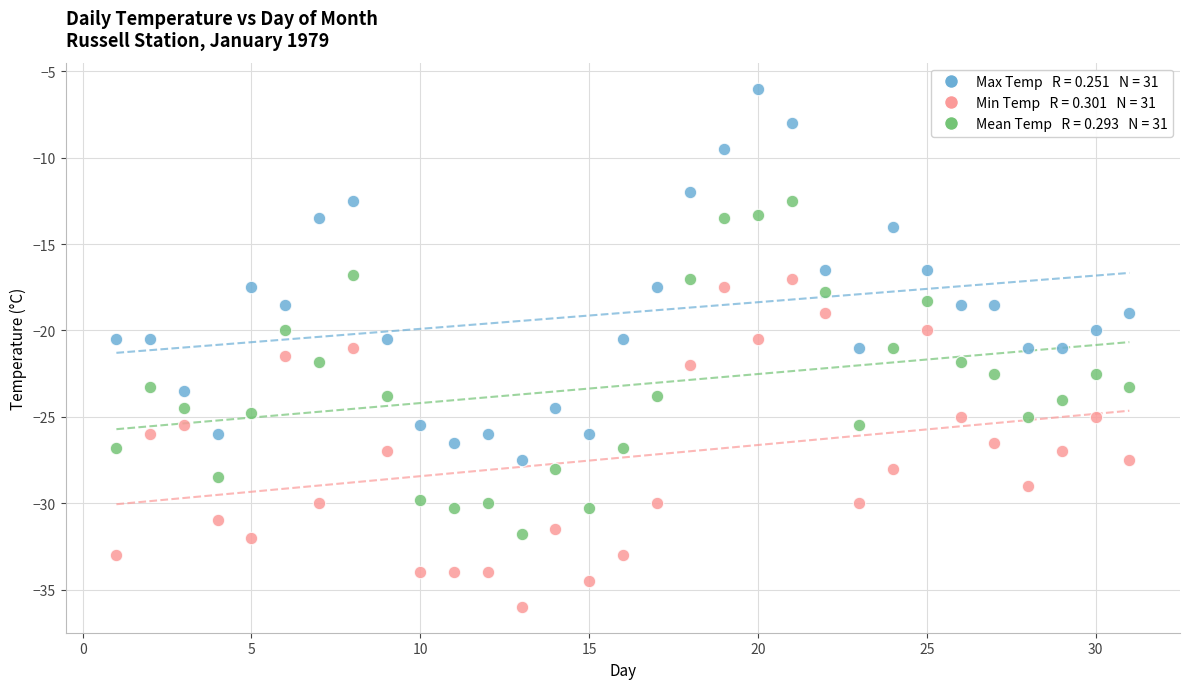

Across all data points, what is the range of Y values (max minus min)?

30.0